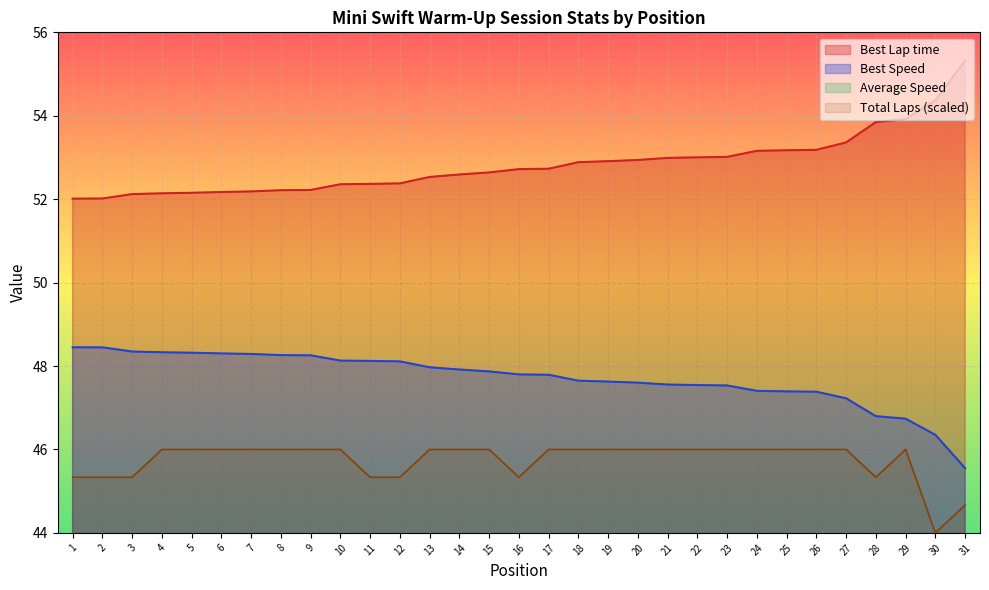

Rank the series by their maximum value, from highest to lowest.

Best Lap time, Best Speed, Total Laps, Average Speed